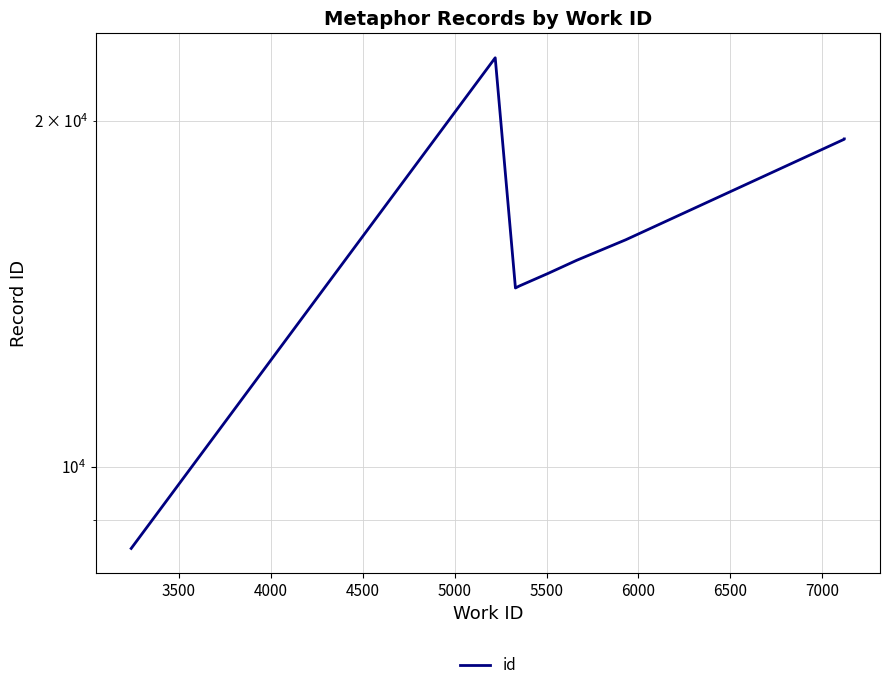

What is the sum of all values?

163359